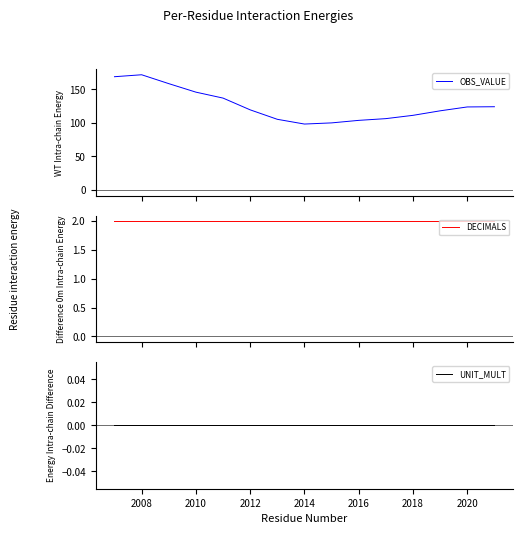

What is the lowest value of the DECIMALS series?

2.0